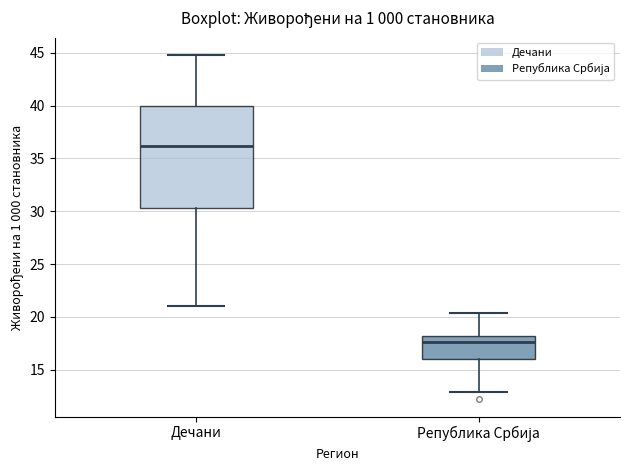

Reading left to right, read every box against the y-axis: the position of its median line, the range the box covers, and the ends of its whiskers. The values are not printed on the chart, so give them approximately, as read against the axis.

Дечани: median 36.0, box 30.5 to 40.0, whiskers 21.0 to 45.0
Република Србија: median 17.5, box 16.0 to 18.0, whiskers 13.0 to 20.5